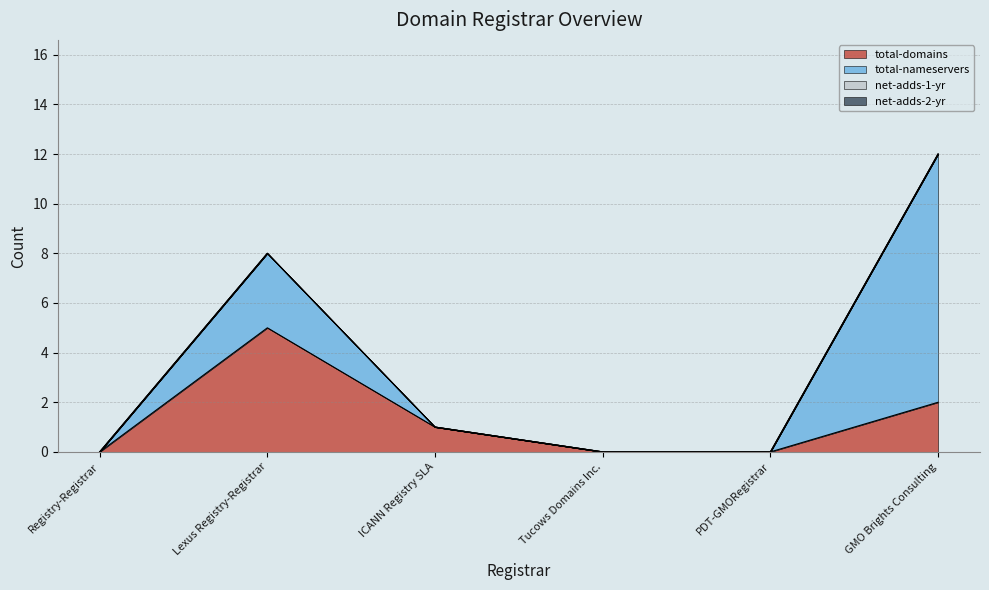

Does the chart display data point markers on the line(s)?

No